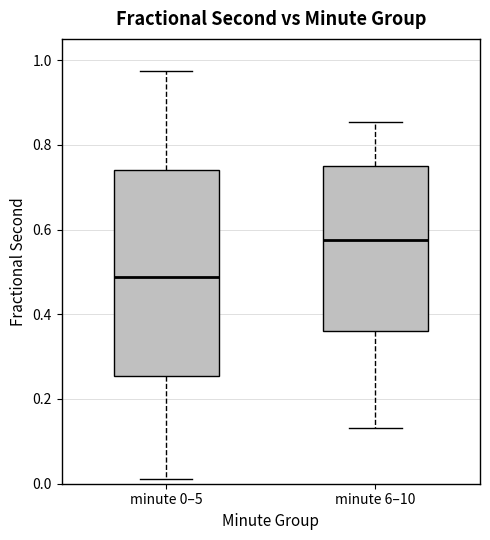

Reading left to right, transcribe this box plot: for each box, give where its median line is, the range the box spans, and where its two whiskers end, as read against the y-axis. The values are not printed on the chart, so give them approximately, as read against the axis.

minute 0–5: median 0.48, box 0.26 to 0.74, whiskers 0.02 to 0.98
minute 6–10: median 0.58, box 0.36 to 0.74, whiskers 0.14 to 0.86